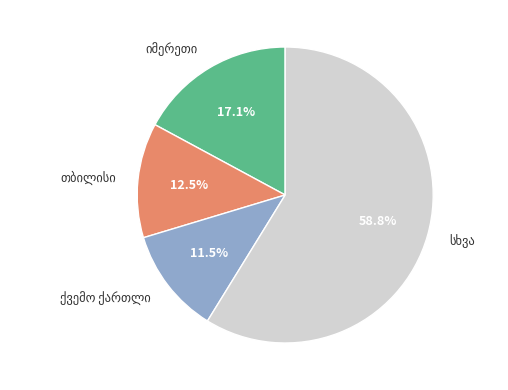

Is there any slice that represents more than half of the pie?

Yes